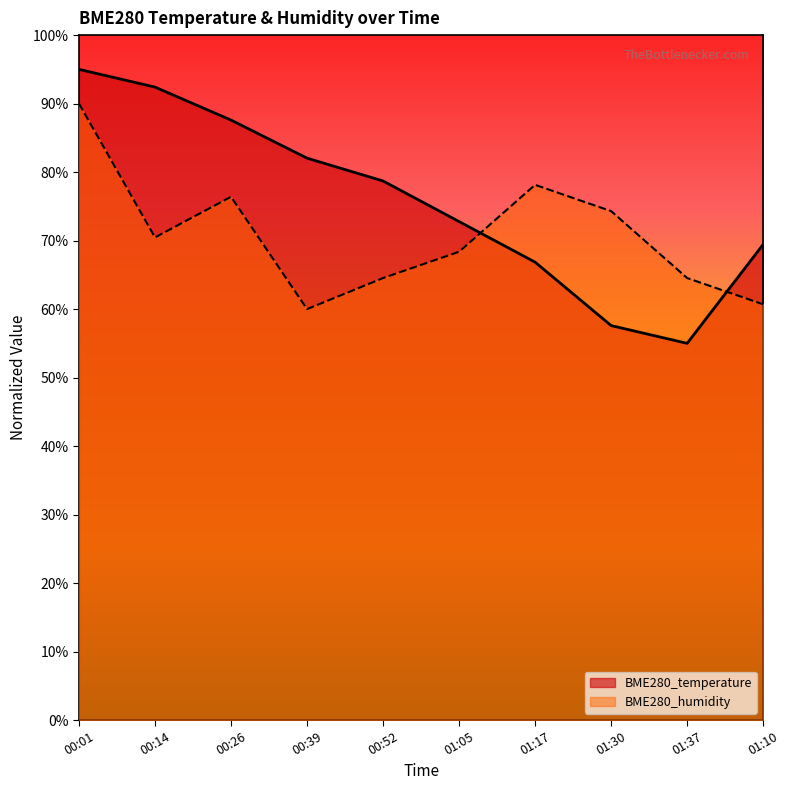

At how many categories does at least one series exceed 69?

9